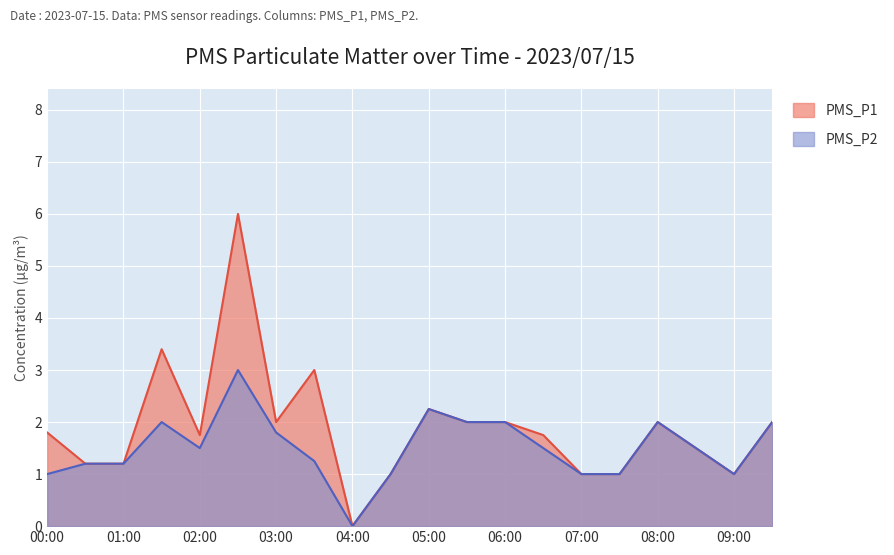

How many data points in PMS_P1 are above 1?

15